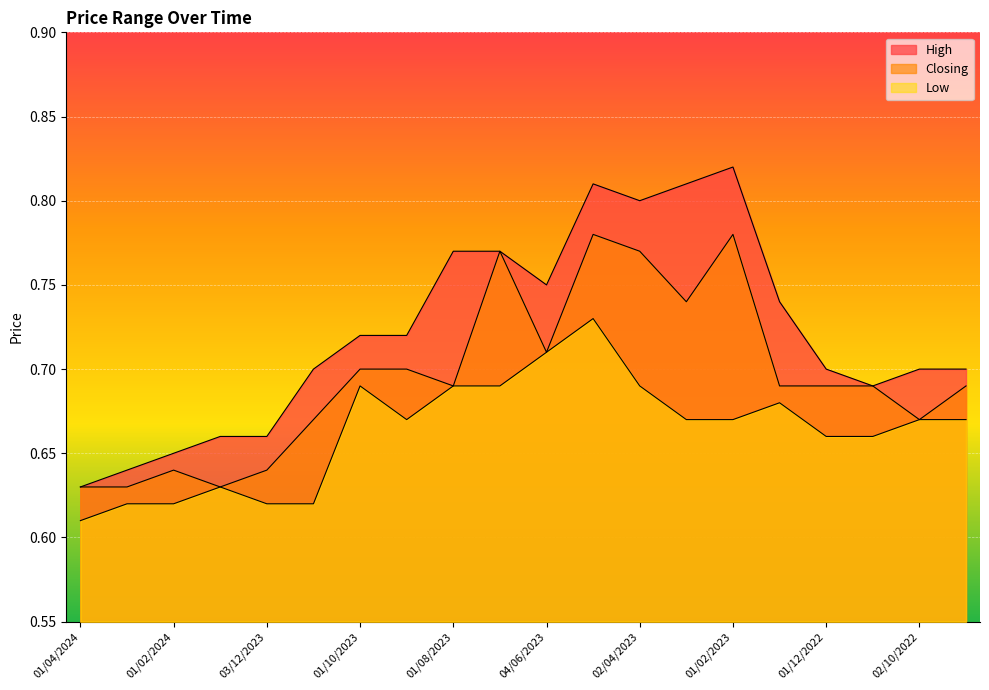

True or false: Low and High cross at least once.

False